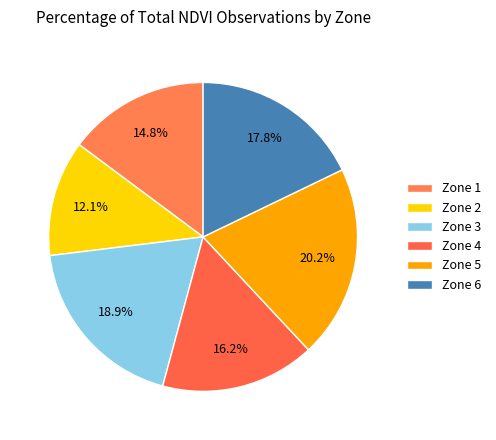

How many slices are in this pie chart?

6